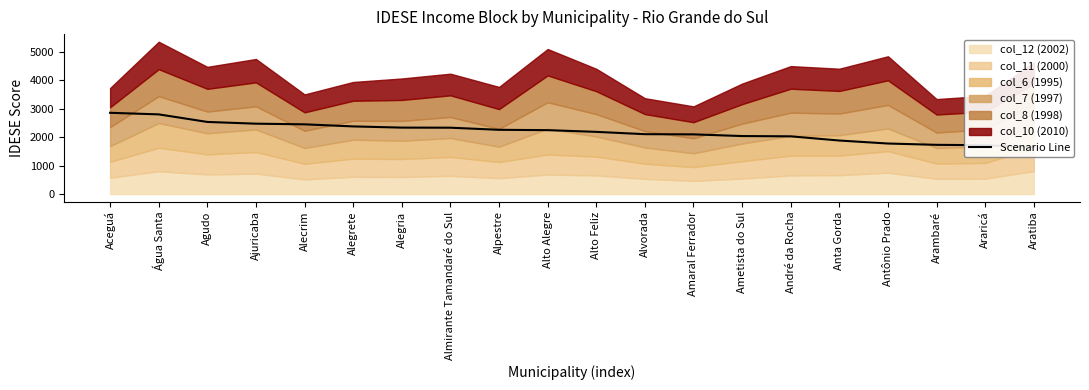

Reading left to right, what are all the values shown in this chart?

2852	2796	2531	2470	2447	2374	2332	2329	2255	2243	2183	2102	2095	2036	2026	1879	1774	1728	1715	1645